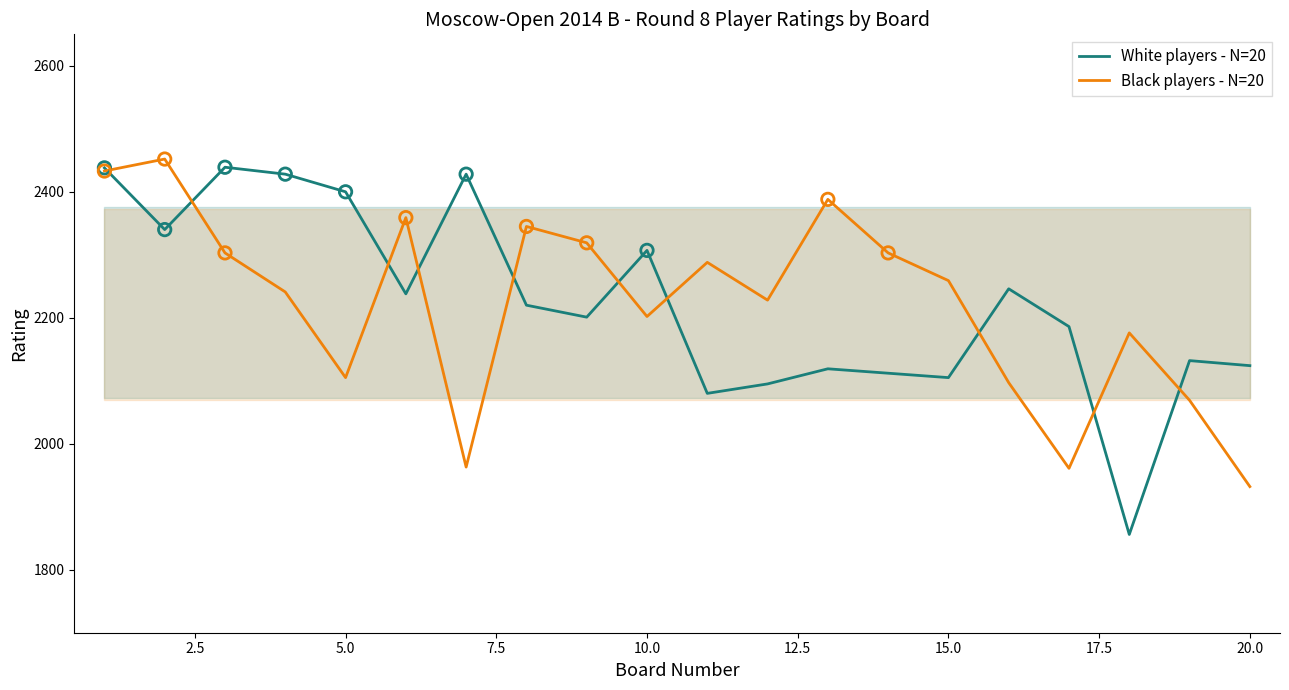

Which series contains the lowest Y value?

White players - N=20